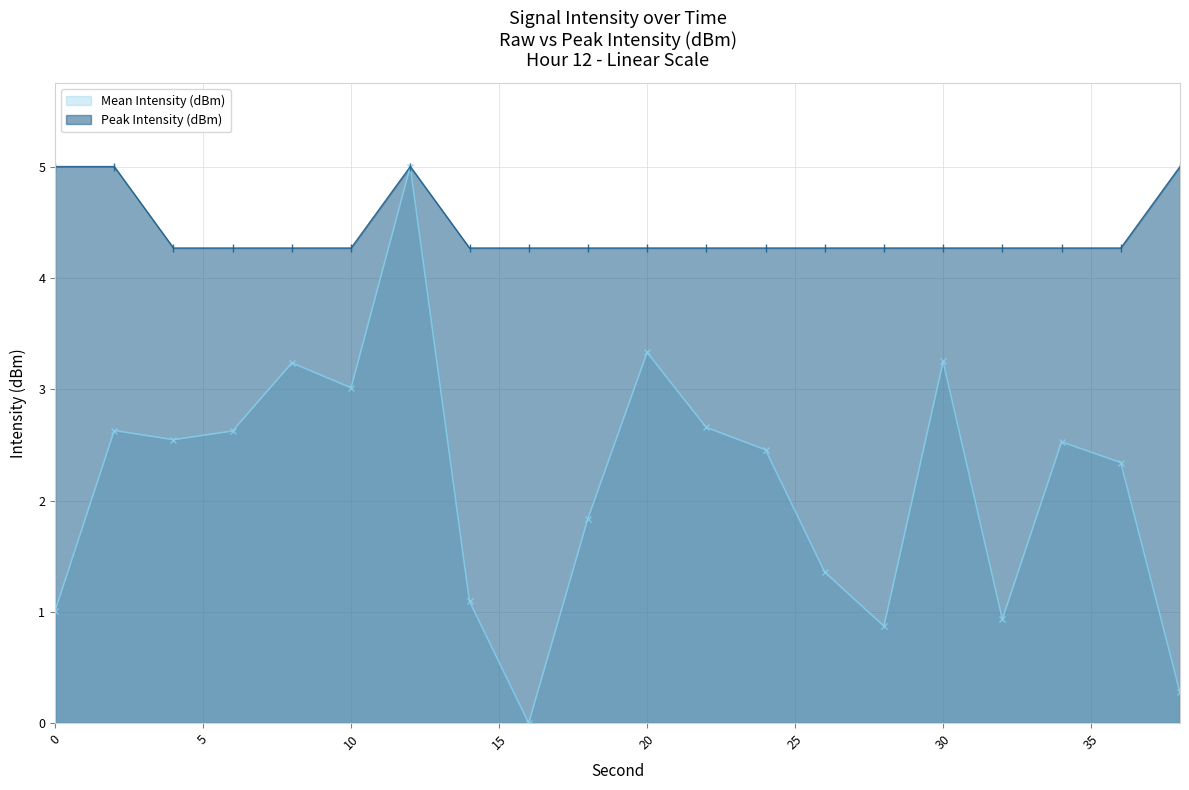

Rank the series by their maximum value, from highest to lowest.

Mean Intensity (dBm), Peak Intensity (dBm)